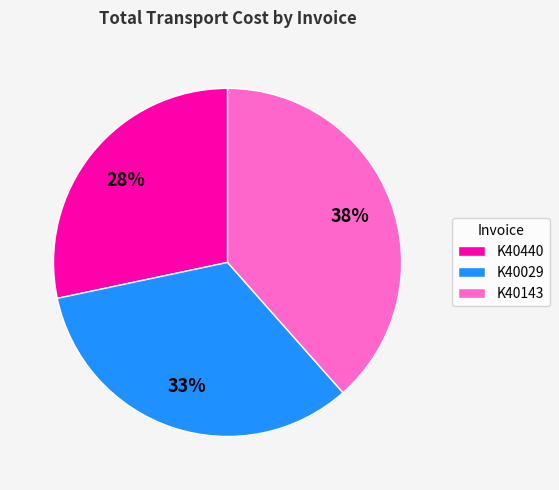

Which category has the smallest portion of the pie?

K40440